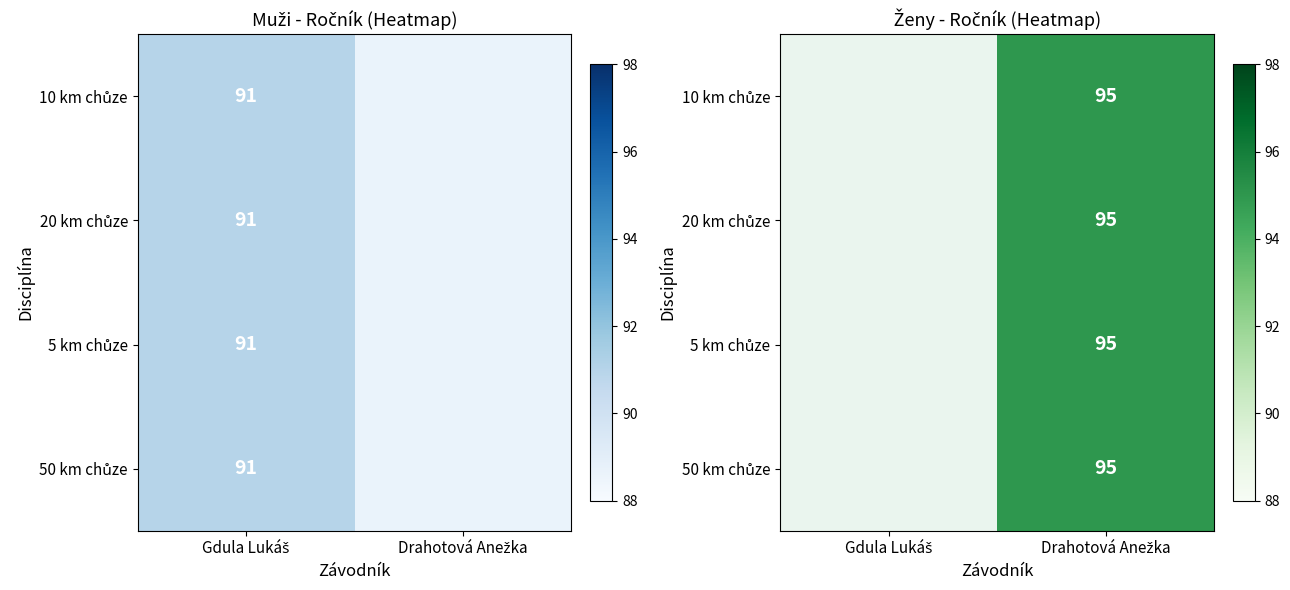

Which has a higher value, Gdula Lukáš or Drahotová Anežka?

Drahotová Anežka